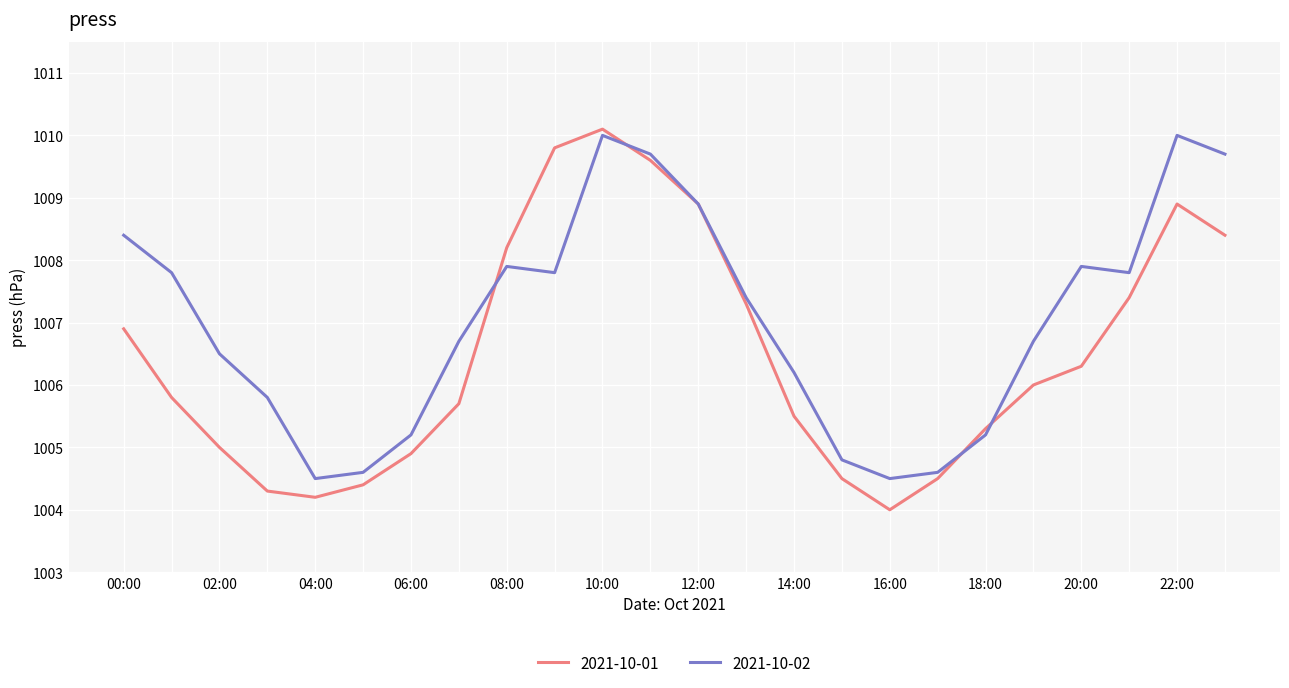

Which series has the largest total across all categories?

2021-10-02